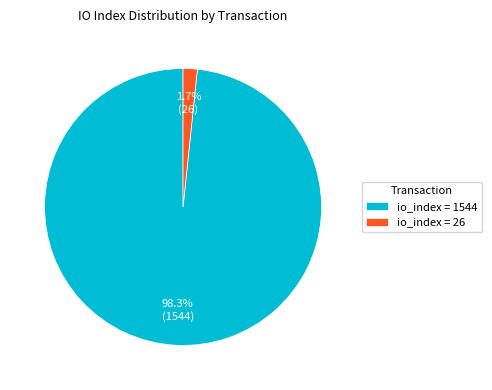

Rank the categories by value from highest to lowest.

io_index = 1544, io_index = 26